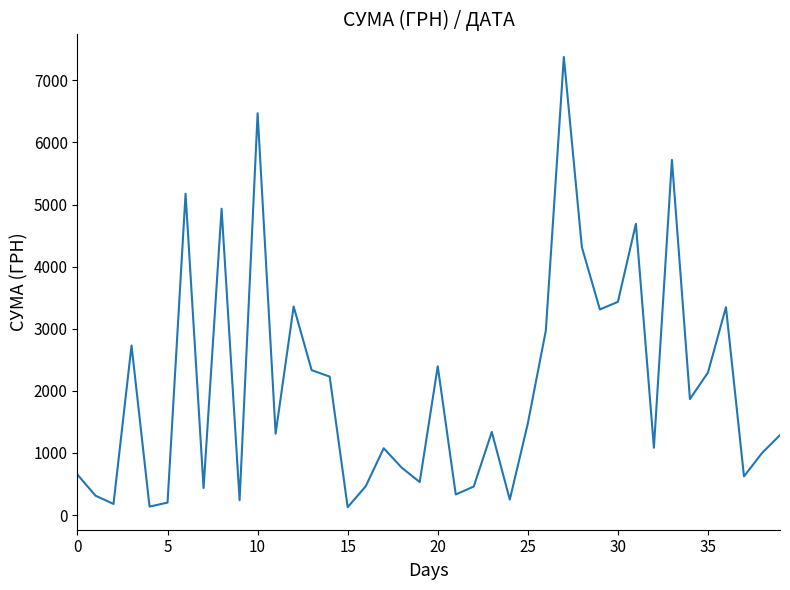

What is the difference between the maximum and minimum values?

7249.8